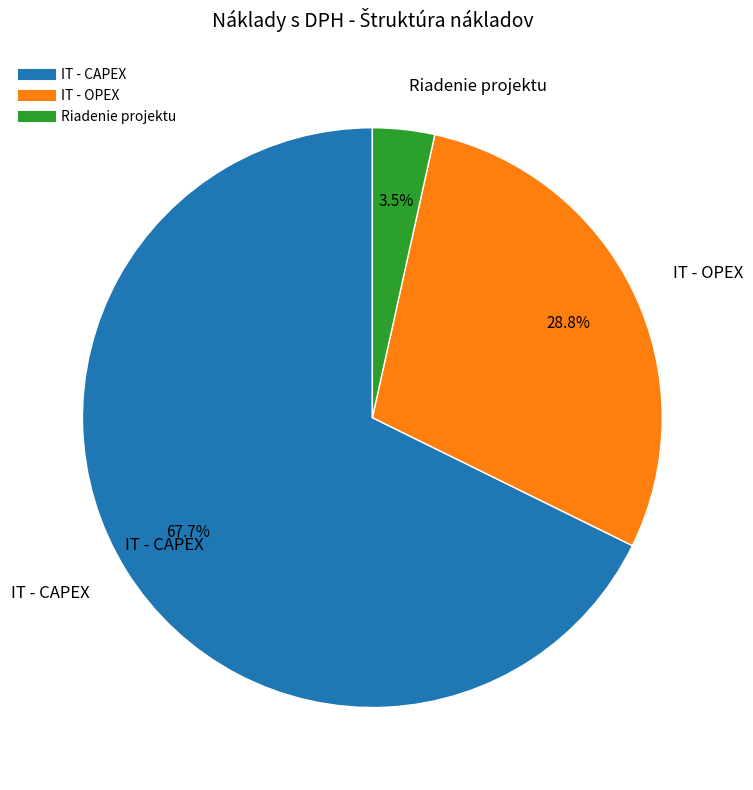

Between Riadenie projektu and IT - OPEX, which is larger?

IT - OPEX